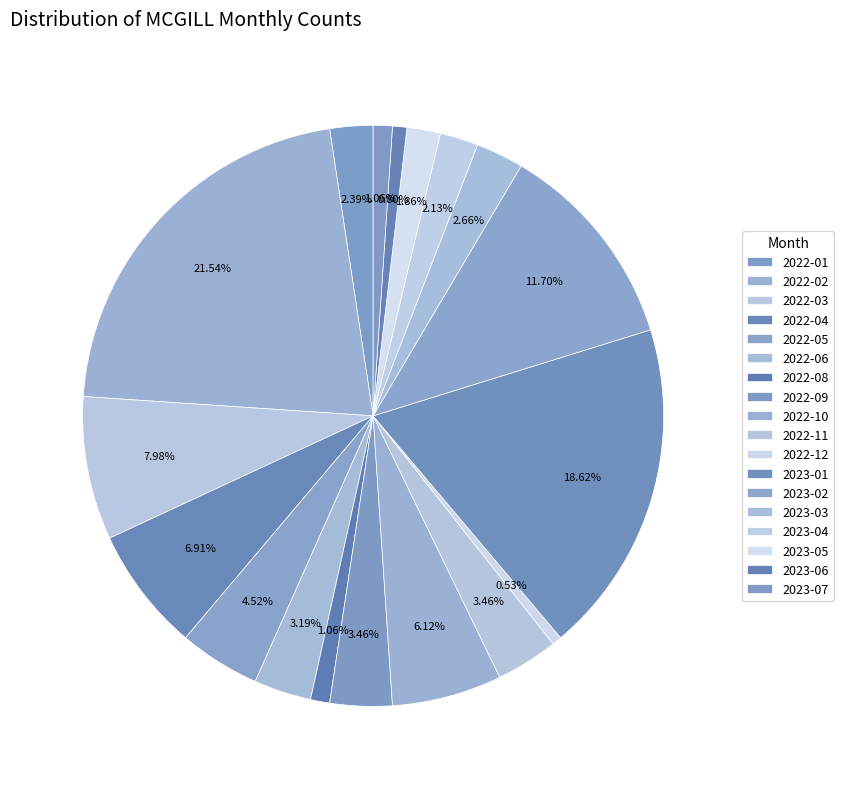

True or false: 2022-12 accounts for 1% of the total.

True